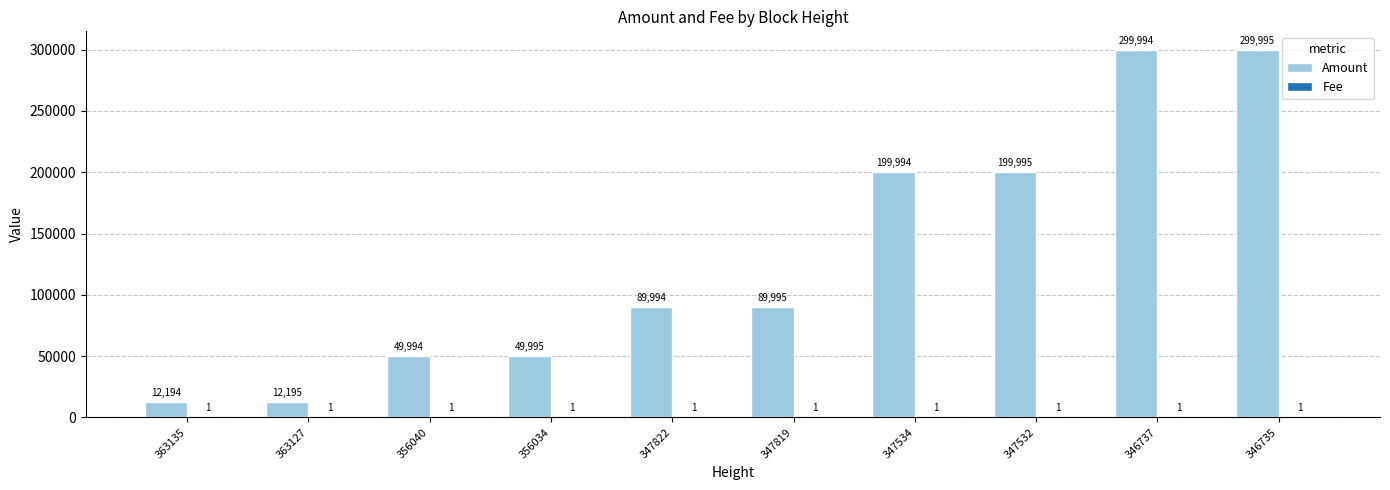

Which series has the largest total across all categories?

Amount